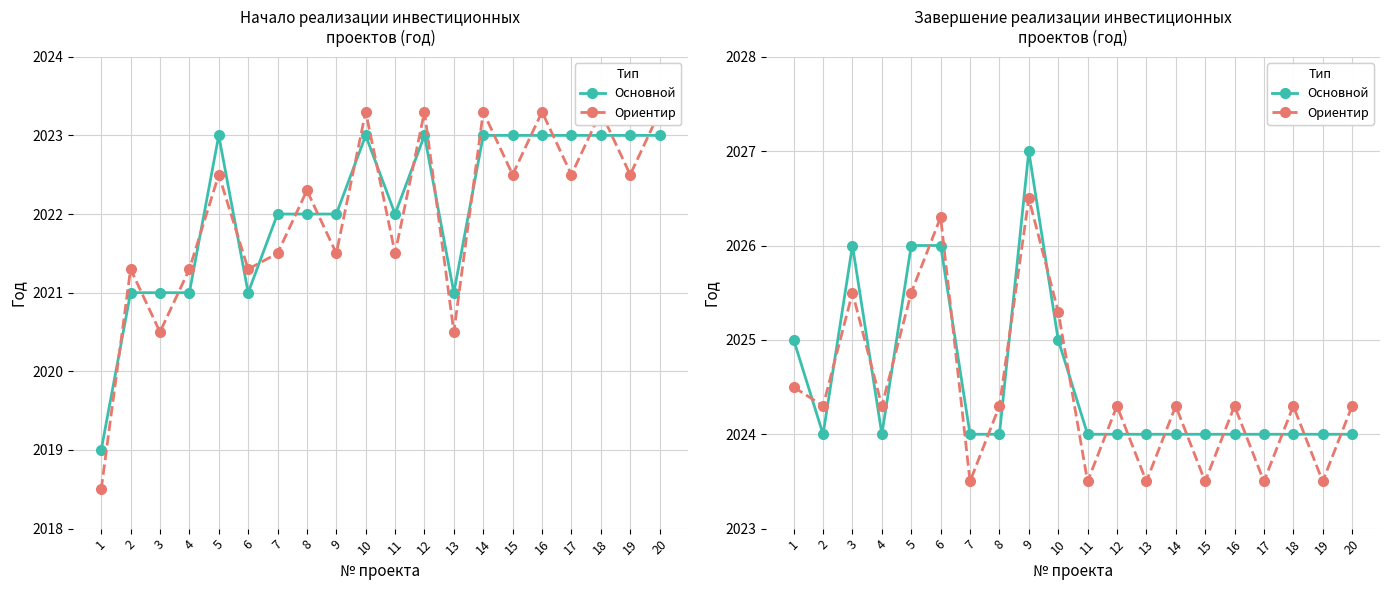

Rank the series at 19 from lowest to highest value.

Начало реализации проекта (ориентир), Начало реализации проекта, Завершение реализации проекта (ориентир), Завершение реализации проекта